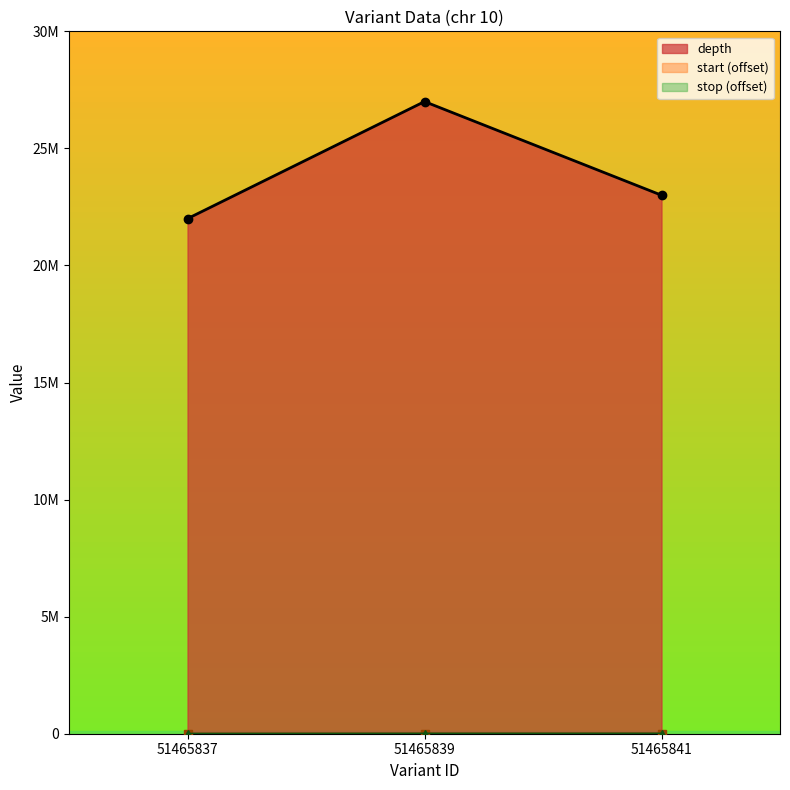

What is the sum of the start values at 51465837 and 51465839?

7191